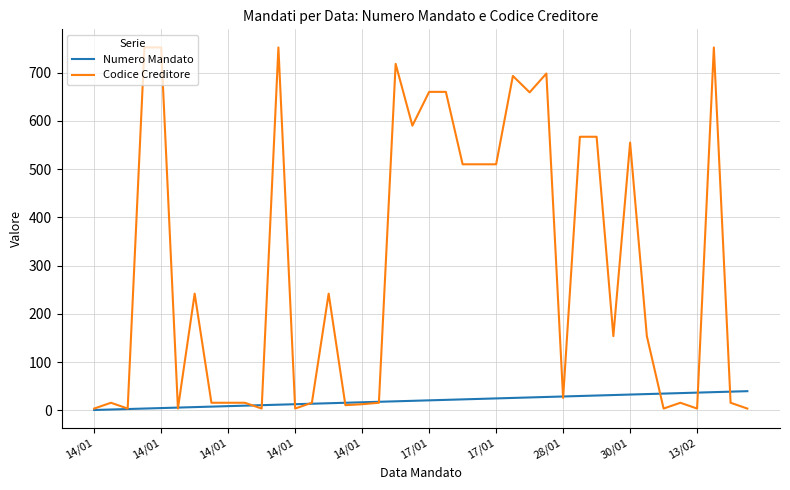

Rank the series by their maximum value, from highest to lowest.

Codice Creditore, Numero Mandato